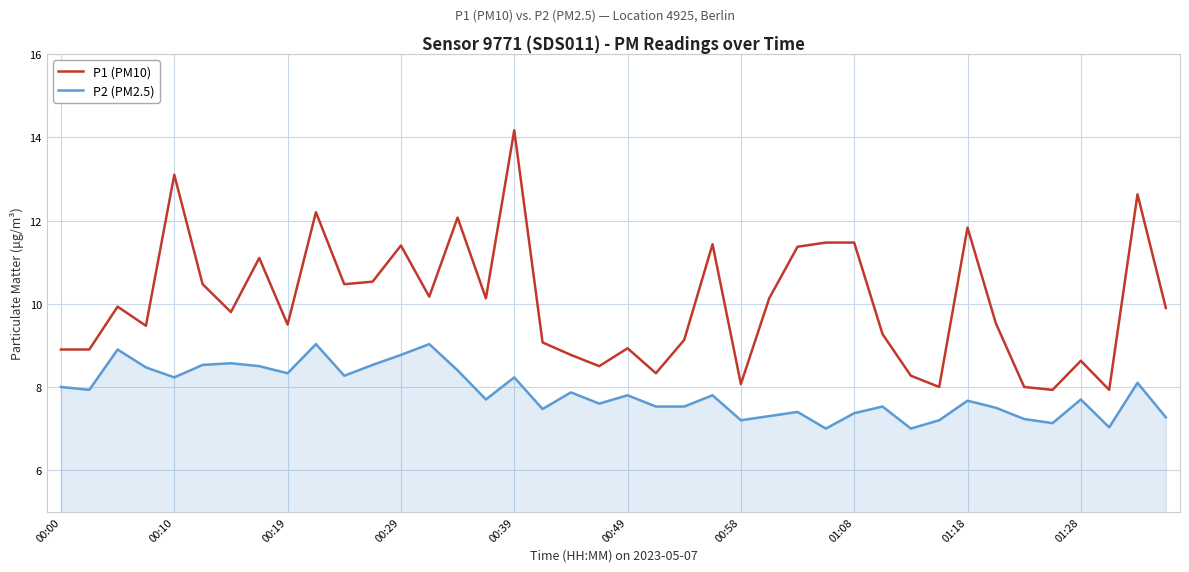

Which series has the largest total across all categories?

P1 (PM10)